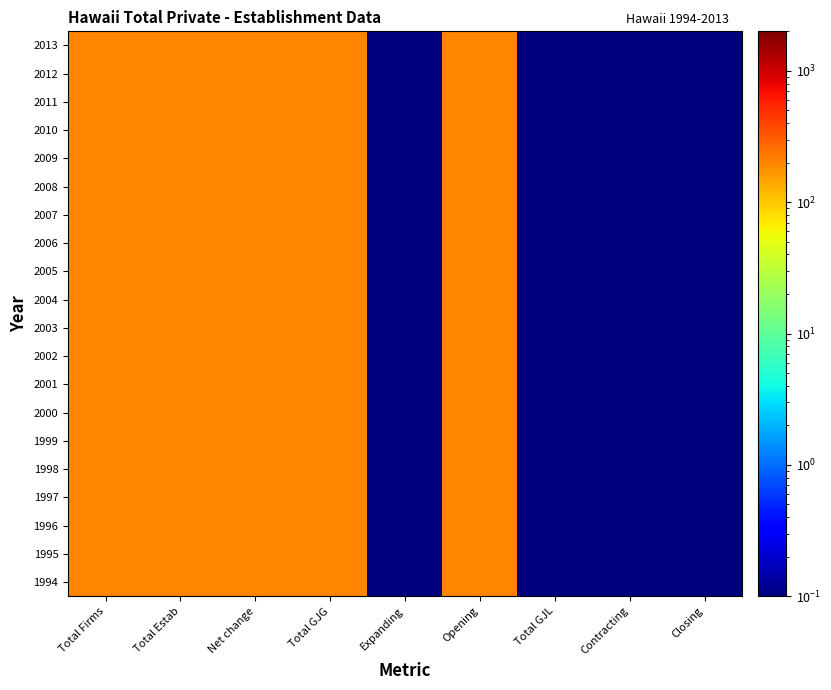

Reading left to right, extract all data points from this chart.

1994: Total Firms=200.0	Total Estab=200.0	Net change=200.0	Total GJG=200.0	Expanding=0.1	Opening=200.0	Total GJL=0.1	Contracting=0.1	Closing=0.1
1995: Total Firms=200.0	Total Estab=200.0	Net change=200.0	Total GJG=200.0	Expanding=0.1	Opening=200.0	Total GJL=0.1	Contracting=0.1	Closing=0.1
1996: Total Firms=200.0	Total Estab=200.0	Net change=200.0	Total GJG=200.0	Expanding=0.1	Opening=200.0	Total GJL=0.1	Contracting=0.1	Closing=0.1
1997: Total Firms=200.0	Total Estab=200.0	Net change=200.0	Total GJG=200.0	Expanding=0.1	Opening=200.0	Total GJL=0.1	Contracting=0.1	Closing=0.1
1998: Total Firms=200.0	Total Estab=200.0	Net change=200.0	Total GJG=200.0	Expanding=0.1	Opening=200.0	Total GJL=0.1	Contracting=0.1	Closing=0.1
1999: Total Firms=200.0	Total Estab=200.0	Net change=200.0	Total GJG=200.0	Expanding=0.1	Opening=200.0	Total GJL=0.1	Contracting=0.1	Closing=0.1
2000: Total Firms=200.0	Total Estab=200.0	Net change=200.0	Total GJG=200.0	Expanding=0.1	Opening=200.0	Total GJL=0.1	Contracting=0.1	Closing=0.1
2001: Total Firms=200.0	Total Estab=200.0	Net change=200.0	Total GJG=200.0	Expanding=0.1	Opening=200.0	Total GJL=0.1	Contracting=0.1	Closing=0.1
2002: Total Firms=200.0	Total Estab=200.0	Net change=200.0	Total GJG=200.0	Expanding=0.1	Opening=200.0	Total GJL=0.1	Contracting=0.1	Closing=0.1
2003: Total Firms=200.0	Total Estab=200.0	Net change=200.0	Total GJG=200.0	Expanding=0.1	Opening=200.0	Total GJL=0.1	Contracting=0.1	Closing=0.1
2004: Total Firms=200.0	Total Estab=200.0	Net change=200.0	Total GJG=200.0	Expanding=0.1	Opening=200.0	Total GJL=0.1	Contracting=0.1	Closing=0.1
2005: Total Firms=200.0	Total Estab=200.0	Net change=200.0	Total GJG=200.0	Expanding=0.1	Opening=200.0	Total GJL=0.1	Contracting=0.1	Closing=0.1
2006: Total Firms=200.0	Total Estab=200.0	Net change=200.0	Total GJG=200.0	Expanding=0.1	Opening=200.0	Total GJL=0.1	Contracting=0.1	Closing=0.1
2007: Total Firms=200.0	Total Estab=200.0	Net change=200.0	Total GJG=200.0	Expanding=0.1	Opening=200.0	Total GJL=0.1	Contracting=0.1	Closing=0.1
2008: Total Firms=200.0	Total Estab=200.0	Net change=200.0	Total GJG=200.0	Expanding=0.1	Opening=200.0	Total GJL=0.1	Contracting=0.1	Closing=0.1
2009: Total Firms=200.0	Total Estab=200.0	Net change=200.0	Total GJG=200.0	Expanding=0.1	Opening=200.0	Total GJL=0.1	Contracting=0.1	Closing=0.1
2010: Total Firms=200.0	Total Estab=200.0	Net change=200.0	Total GJG=200.0	Expanding=0.1	Opening=200.0	Total GJL=0.1	Contracting=0.1	Closing=0.1
2011: Total Firms=200.0	Total Estab=200.0	Net change=200.0	Total GJG=200.0	Expanding=0.1	Opening=200.0	Total GJL=0.1	Contracting=0.1	Closing=0.1
2012: Total Firms=200.0	Total Estab=200.0	Net change=200.0	Total GJG=200.0	Expanding=0.1	Opening=200.0	Total GJL=0.1	Contracting=0.1	Closing=0.1
2013: Total Firms=200.0	Total Estab=200.0	Net change=200.0	Total GJG=200.0	Expanding=0.1	Opening=200.0	Total GJL=0.1	Contracting=0.1	Closing=0.1